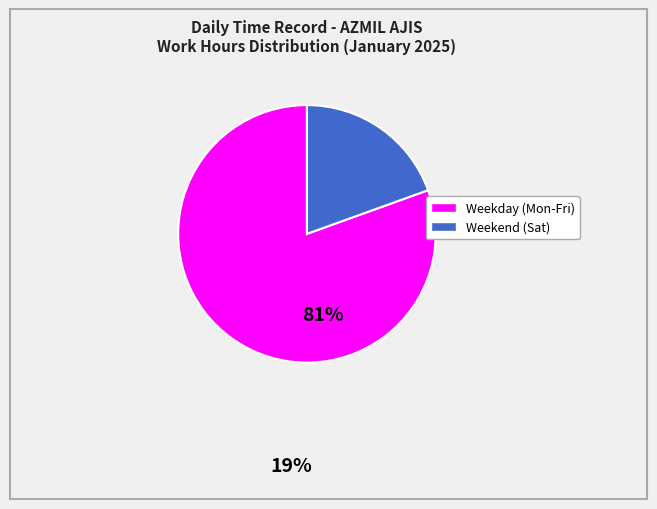

Does any single category account for the majority?

Yes